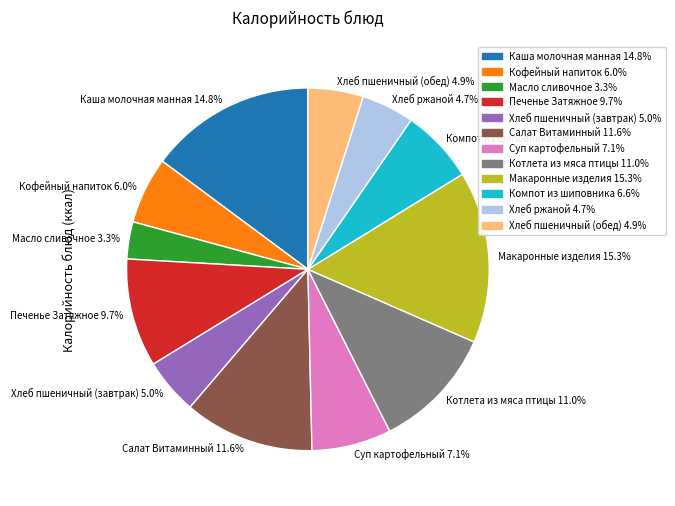

To the nearest percent, what percentage of the pie is Суп картофельный?

7%